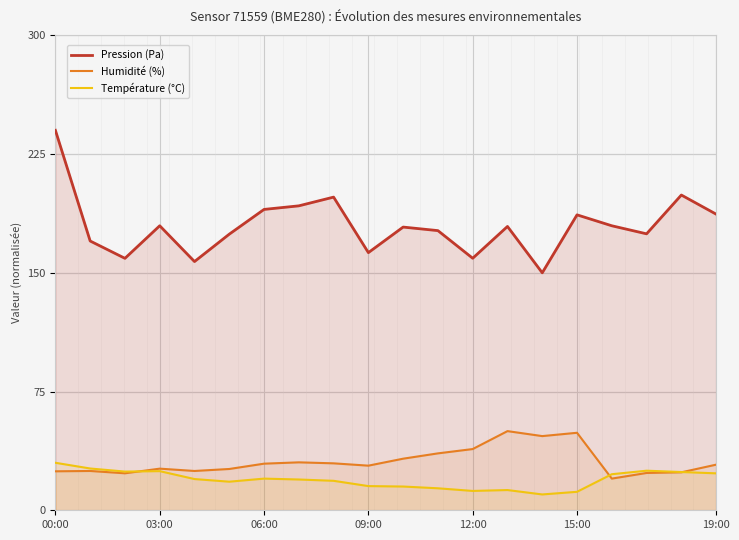

What is the spread (max minus min) of values at 18?

175.1